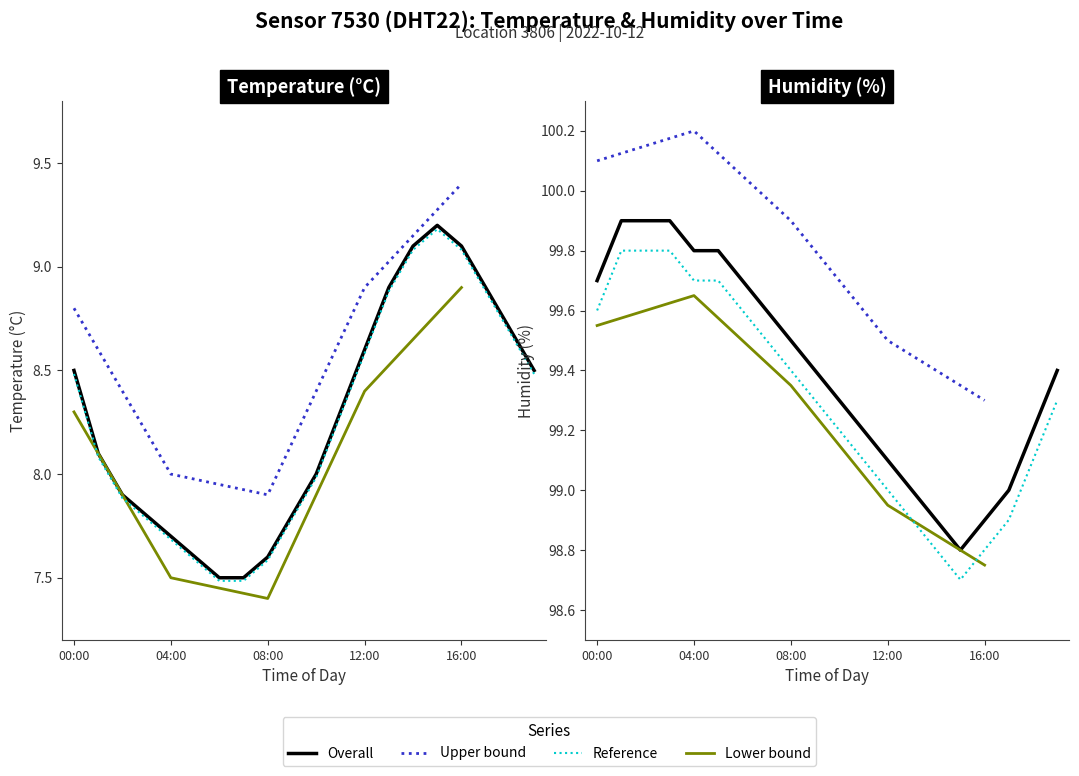

What is the difference between the humidity values at 15:00 and 04:00?

1.0